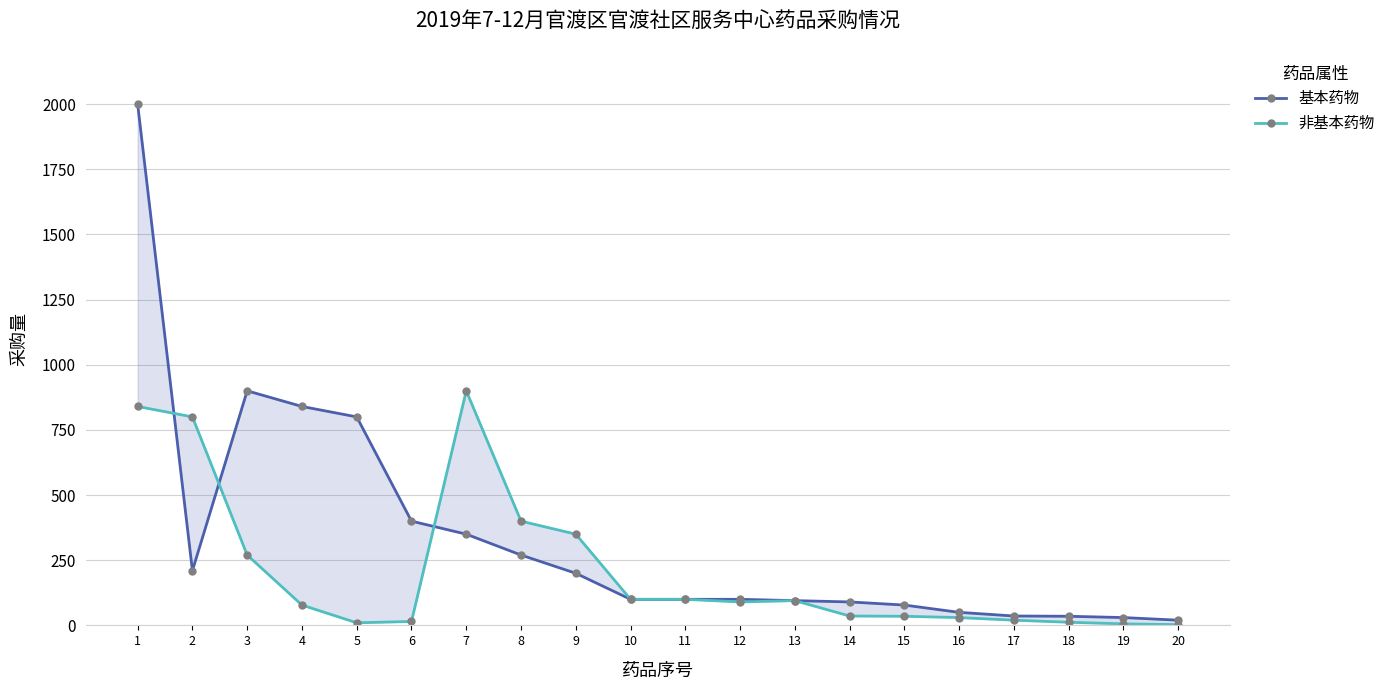

What are all the series names shown in the legend?

基本药物, 非基本药物